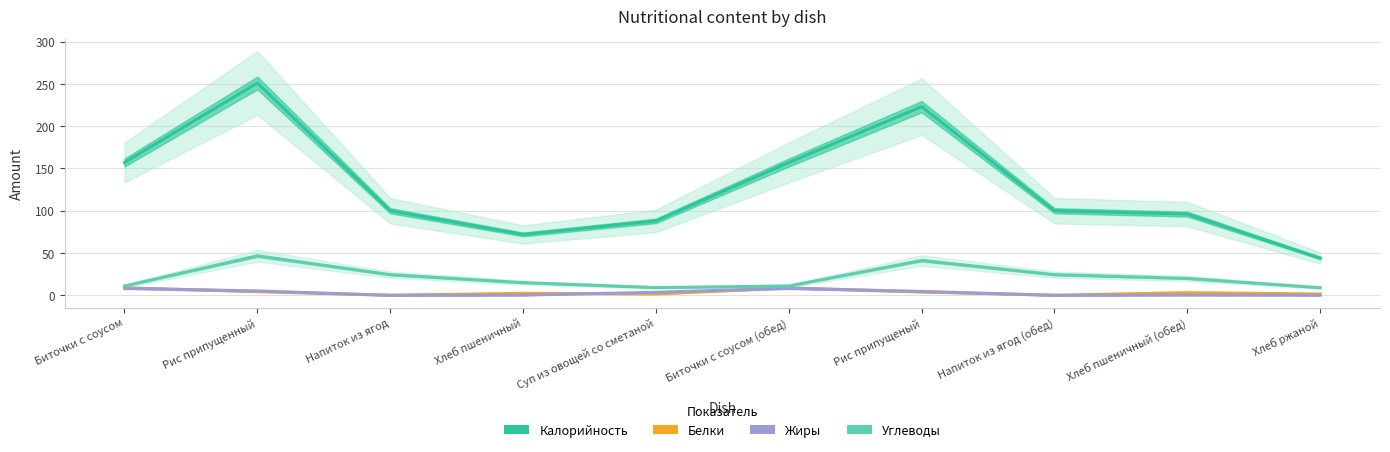

Reading right to left, transcribe all the data shown in this chart.

Калорийность: Хлеб ржаной=44.0	Хлеб пшеничный (обед)=96.0	Напиток из ягод (обед)=100.0	Рис припущеный=223.0	Биточки с соусом (обед)=157.0	Суп из овощей со сметаной=88.0	Хлеб пшеничный=72.0	Напиток из ягод=100.0	Рис припущенный=251.0	Биточки с соусом=157.0
Белки: Хлеб ржаной=1.6	Хлеб пшеничный (обед)=3.2	Напиток из ягод (обед)=0.1	Рис припущеный=4.0	Биточки с соусом (обед)=8.8	Суп из овощей со сметаной=1.7	Хлеб пшеничный=2.4	Напиток из ягод=0.1	Рис припущенный=4.5	Биточки с соусом=8.8
Жиры: Хлеб ржаной=0.2	Хлеб пшеничный (обед)=0.4	Напиток из ягод (обед)=0.0	Рис припущеный=4.6	Биточки с соусом (обед)=8.3	Суп из овощей со сметаной=3.6	Хлеб пшеничный=0.3	Напиток из ягод=0.0	Рис припущенный=5.2	Биточки с соусом=8.3
Углеводы: Хлеб ржаной=9.0	Хлеб пшеничный (обед)=20.0	Напиток из ягод (обед)=24.4	Рис припущеный=41.2	Биточки с соусом (обед)=11.0	Суп из овощей со сметаной=9.2	Хлеб пшеничный=15.0	Напиток из ягод=24.4	Рис припущенный=46.7	Биточки с соусом=11.0